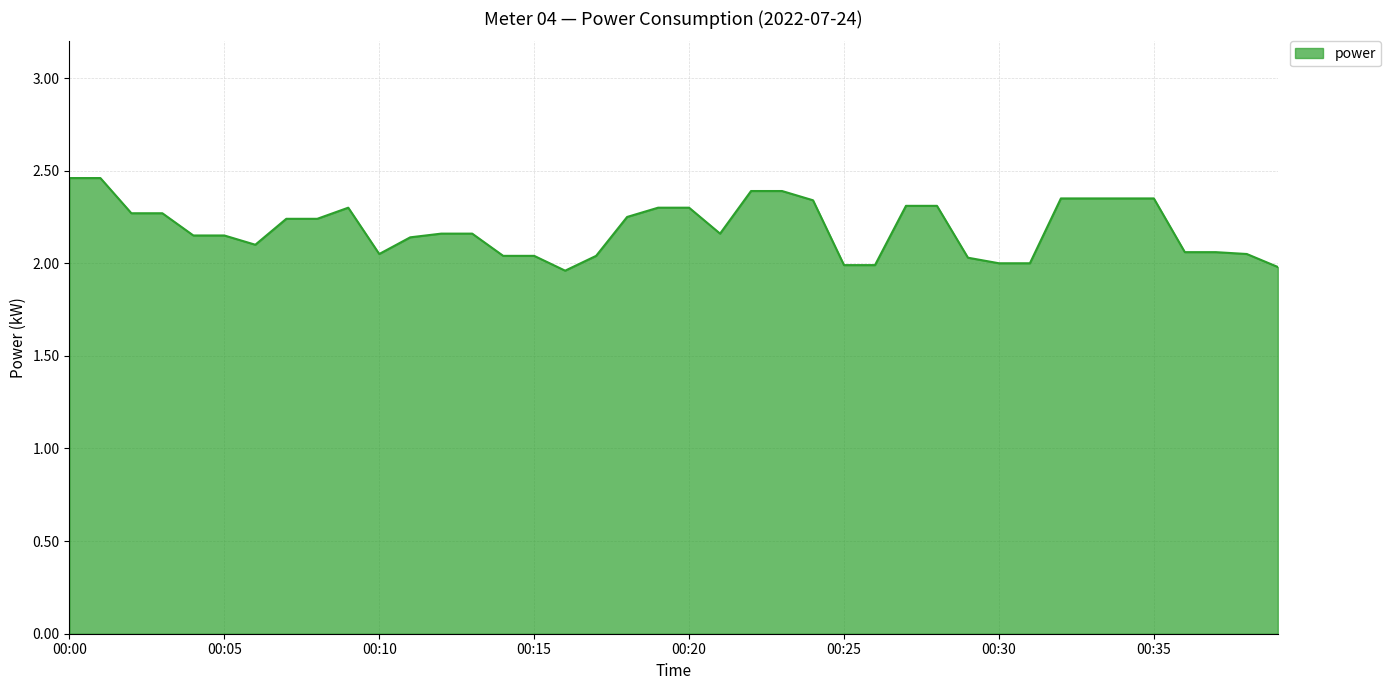

How many lines are shown in the chart?

1